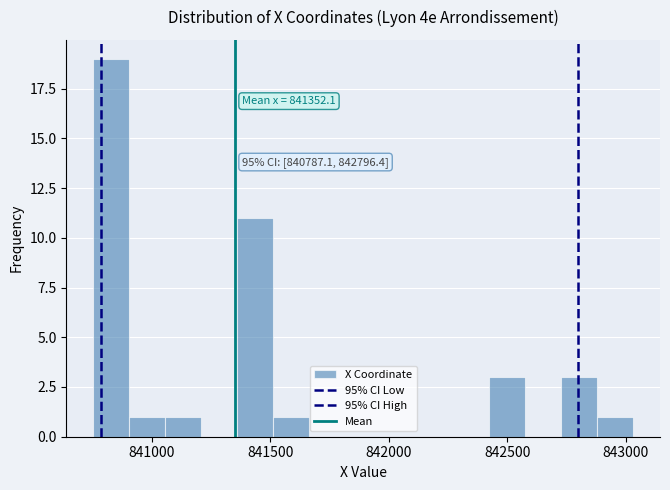

Read against the x-axis, roughly where is the centre of the tallest bar?

840850